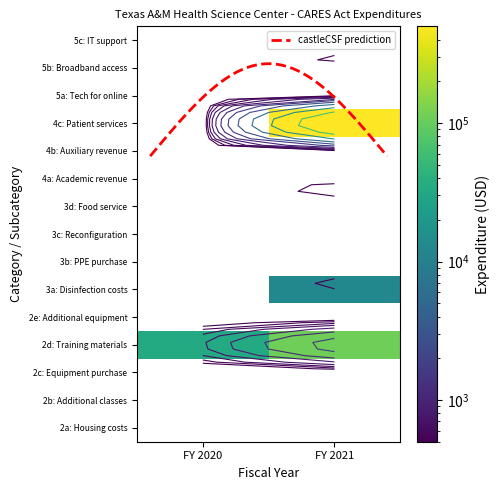

The value of 2d: Training materials at FY 2021 is 108139. True or false?

True